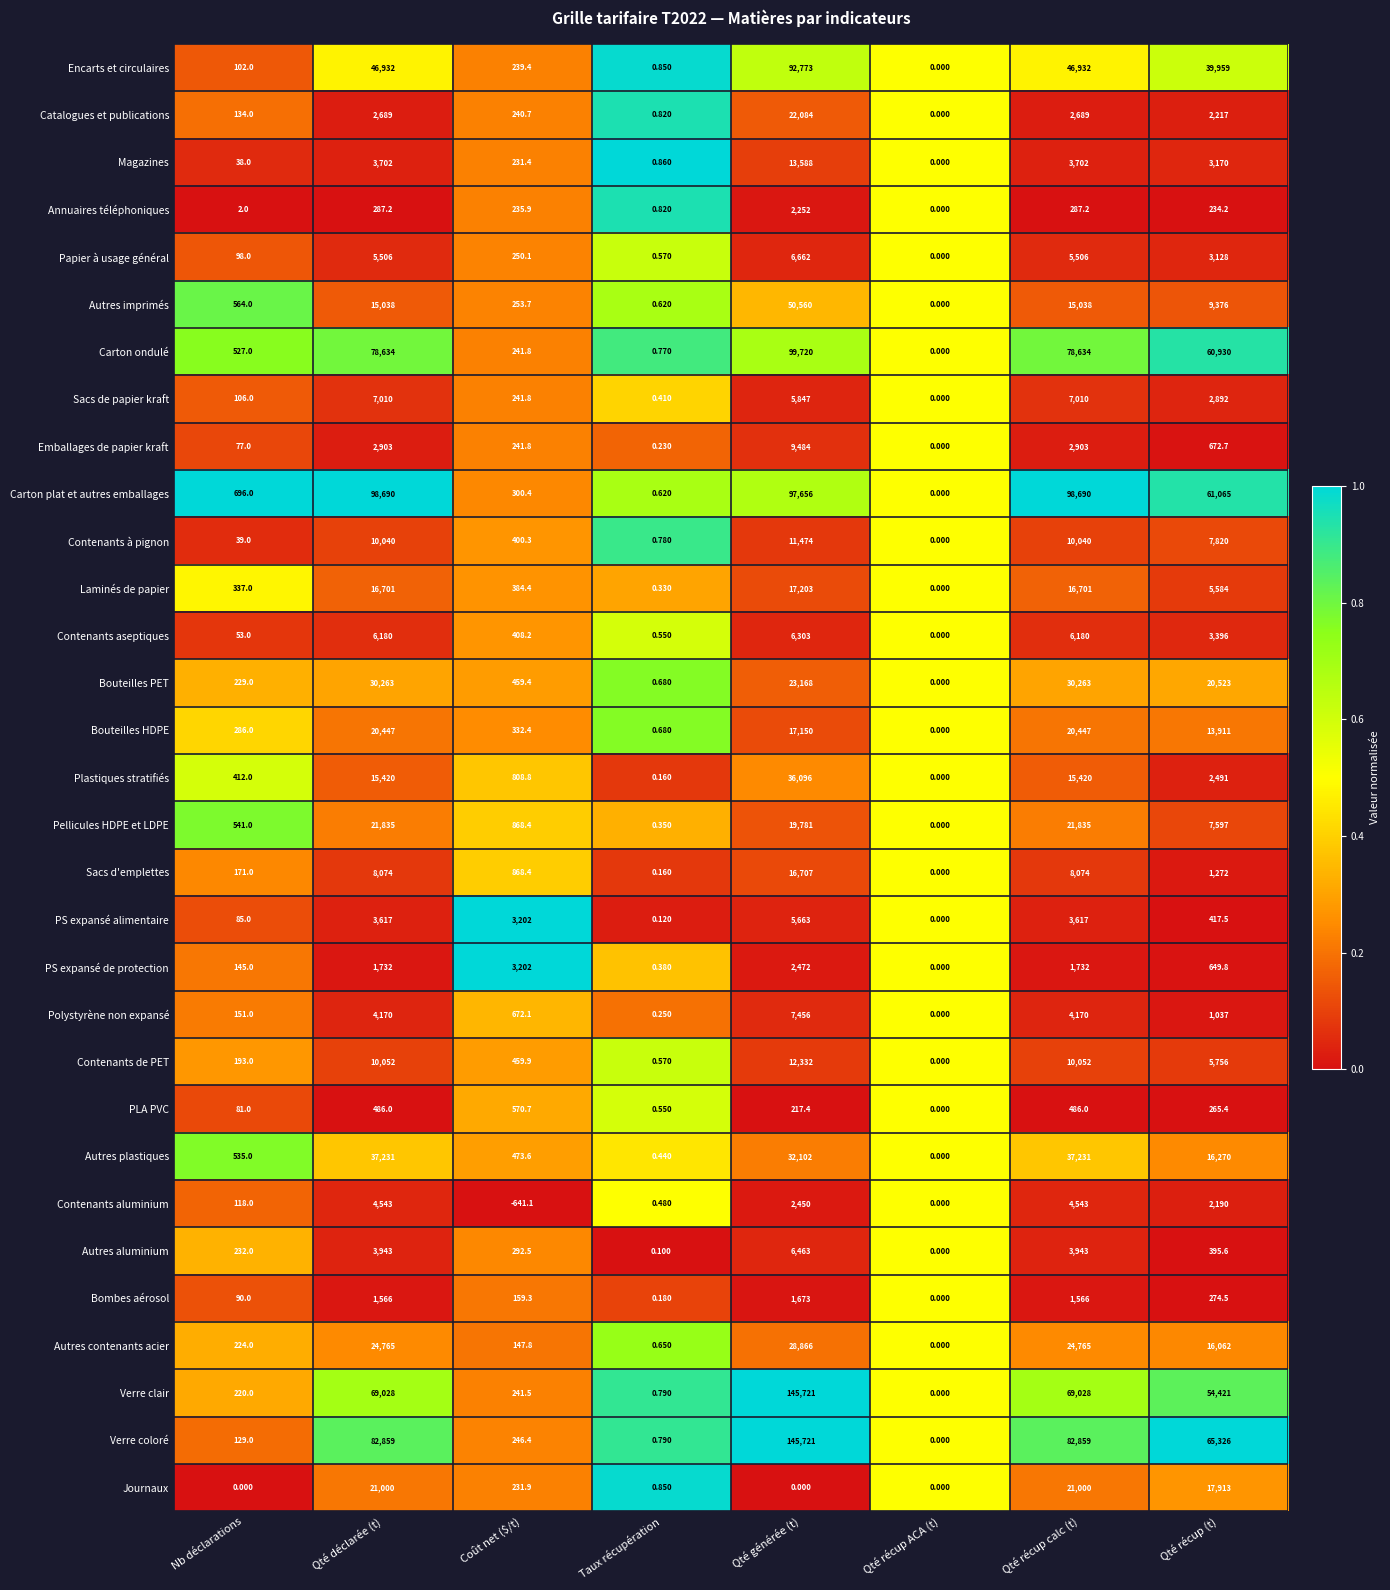

How many distinct data groups are displayed?

31